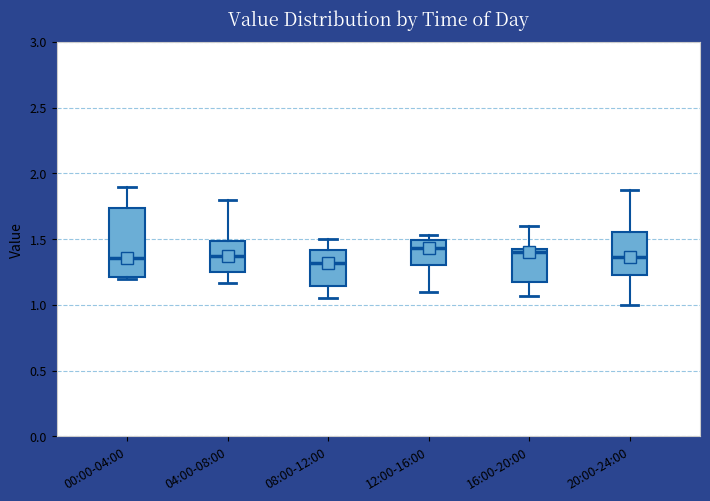

Where is the lower edge of the box for 16:00-20:00 on the y-axis? The values are not printed on the chart, so give them approximately, as read against the axis.

1.20